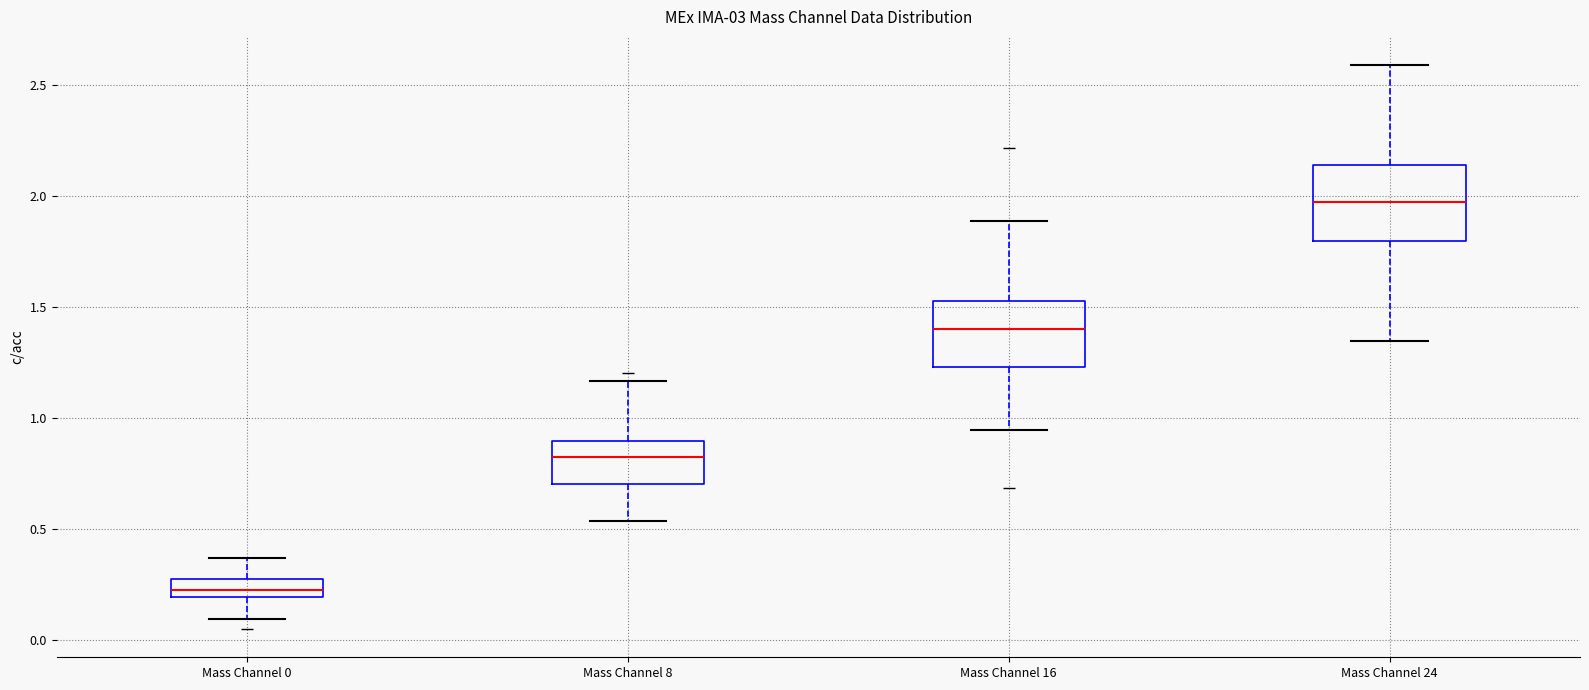

Where does the lower whisker of the box for Mass Channel 16 end on the y-axis? The values are not printed on the chart, so give them approximately, as read against the axis.

0.95